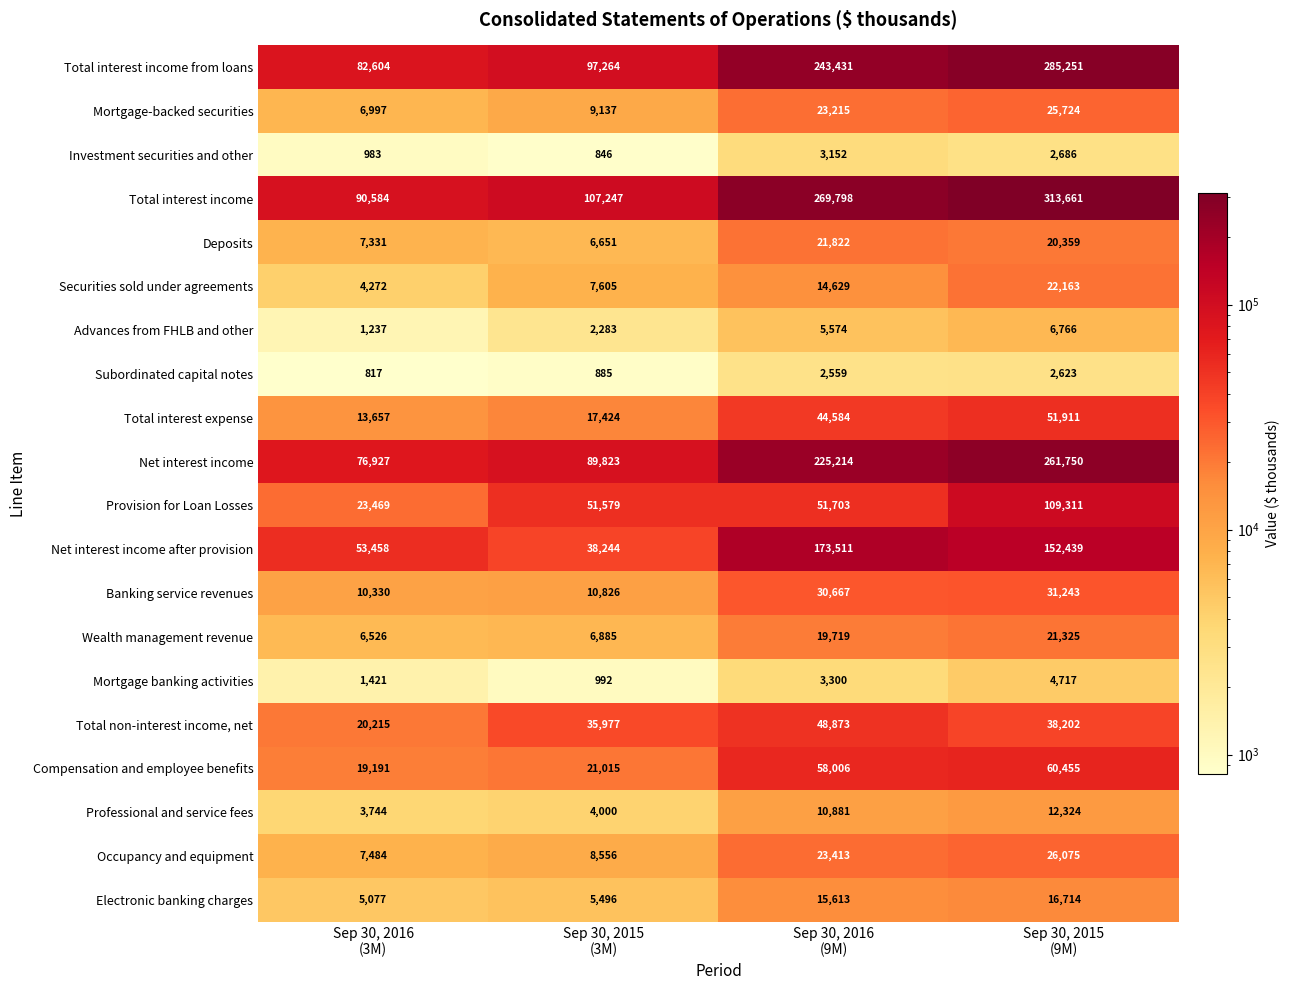

Which series has the largest total across all categories?

Total interest income